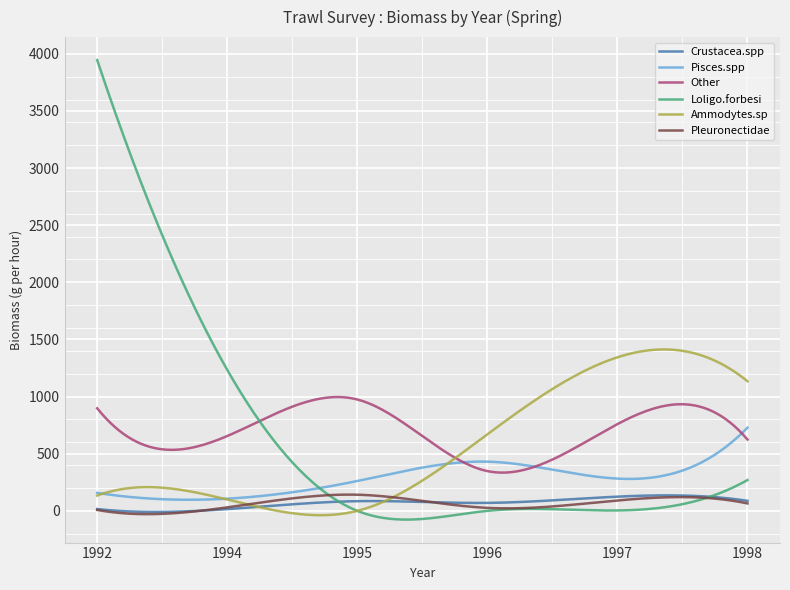

Which series has the widest spread of values?

Loligo.forbesi